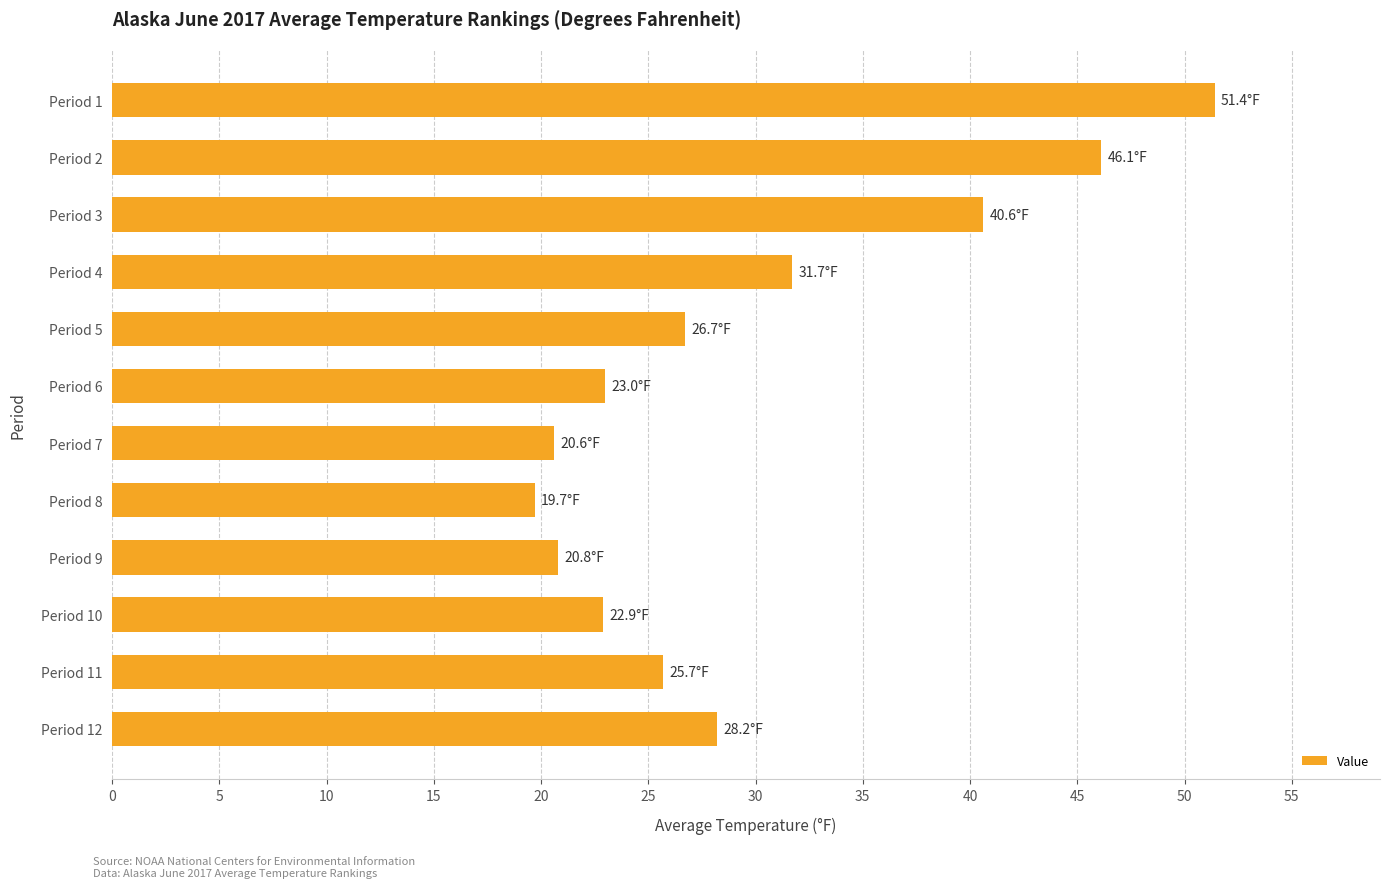

What value does the data have at Period 5?

26.7